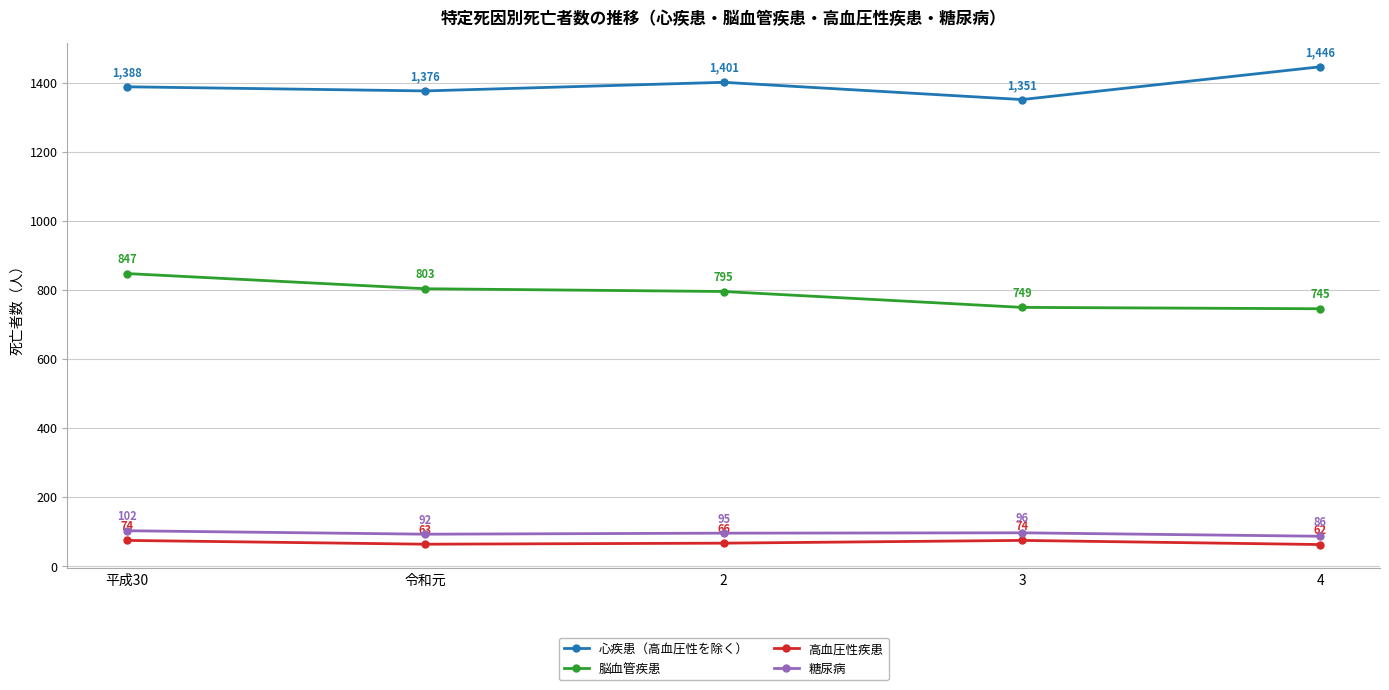

At which category does the chart reach its peak across all series?

4